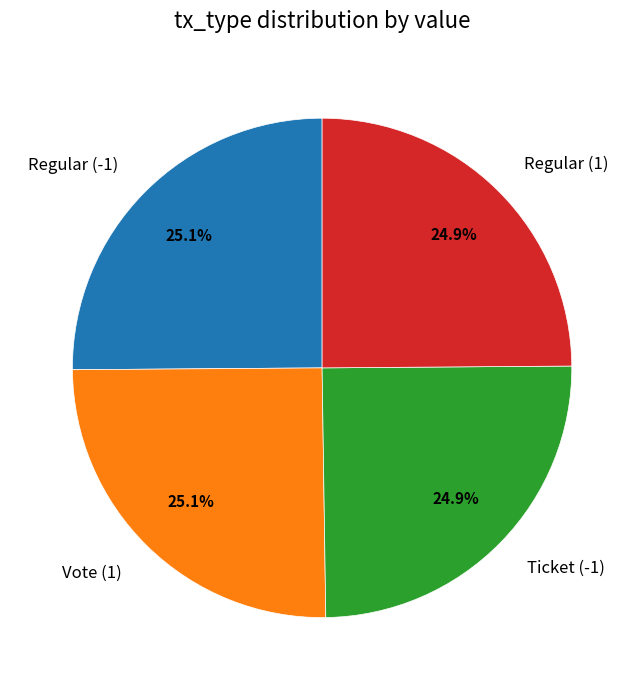

The Vote (1) slice represents 11% of the pie. True or false?

False